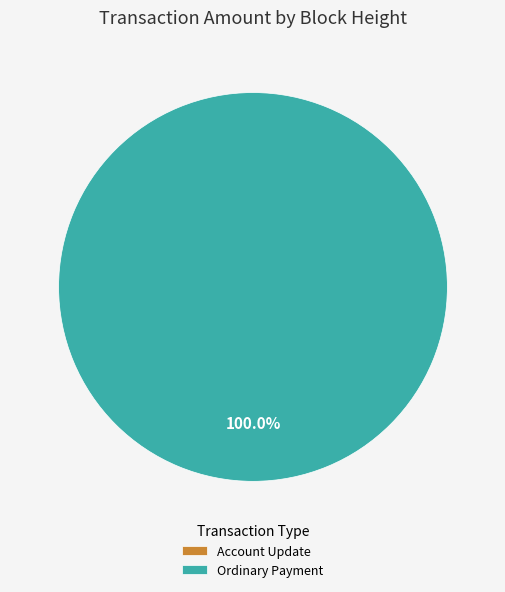

What is the largest slice in the pie chart?

Ordinary Payment